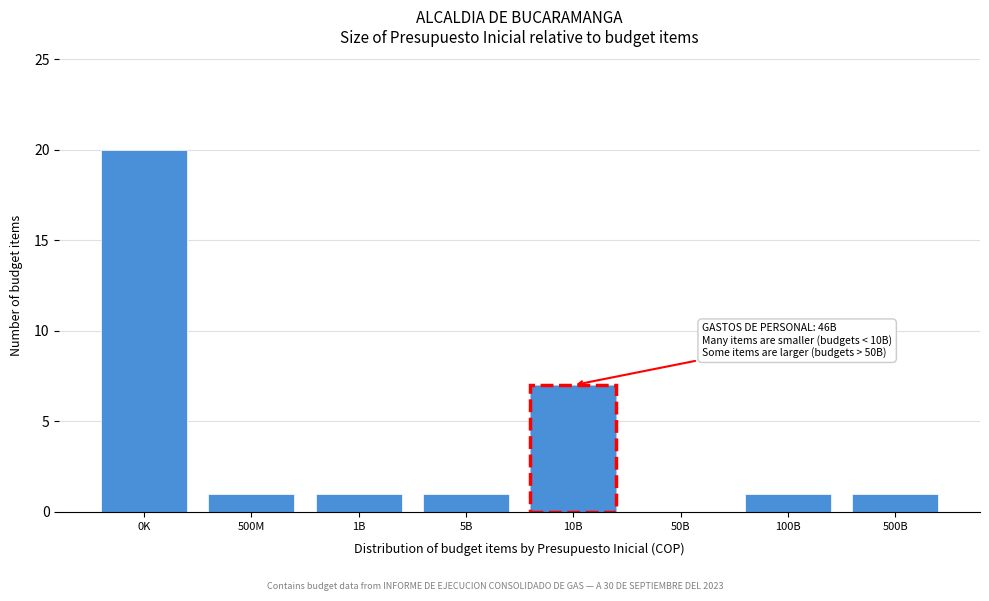

Reading left to right, list all the values displayed in this chart.

0K=20	500M=1	1B=1	5B=1	10B=7	50B=0	100B=1	500B=1